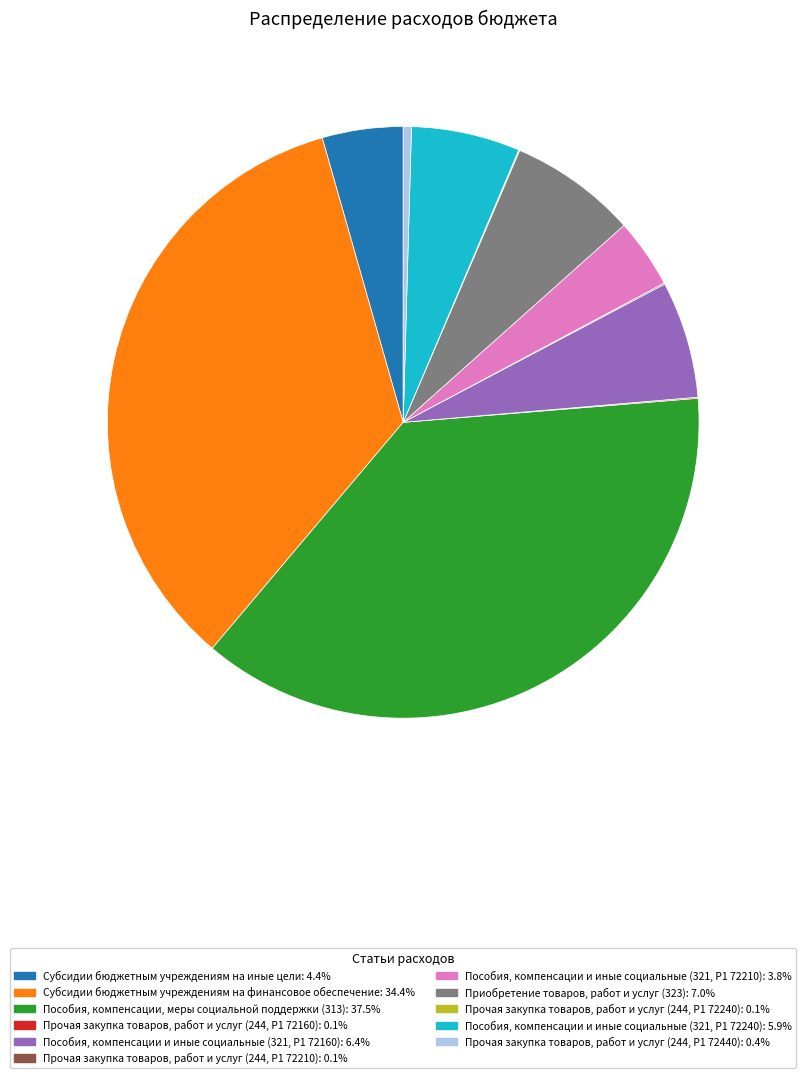

Combined, do Пособия, компенсации и иные социальные (321, P1 72210): 3.8% and Субсидии бюджетным учреждениям на финансовое обеспечение: 34.4% account for over 50%?

No